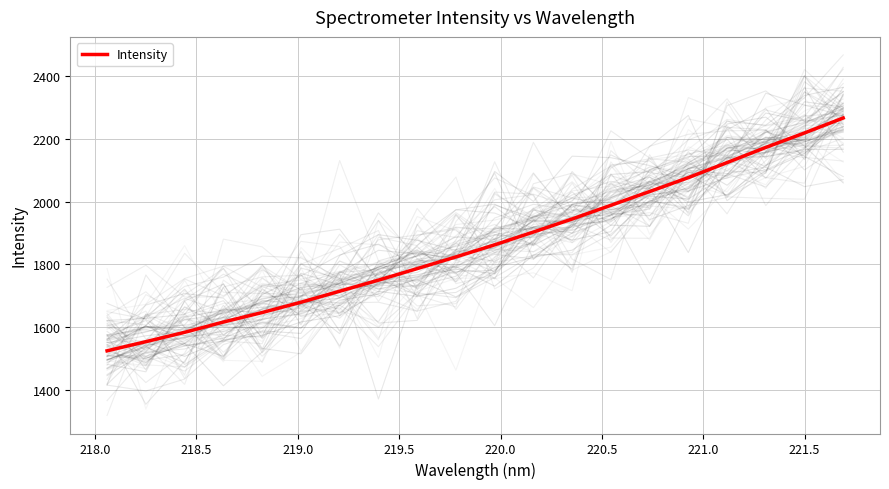

What is the minimum value shown in the chart?

1524.0